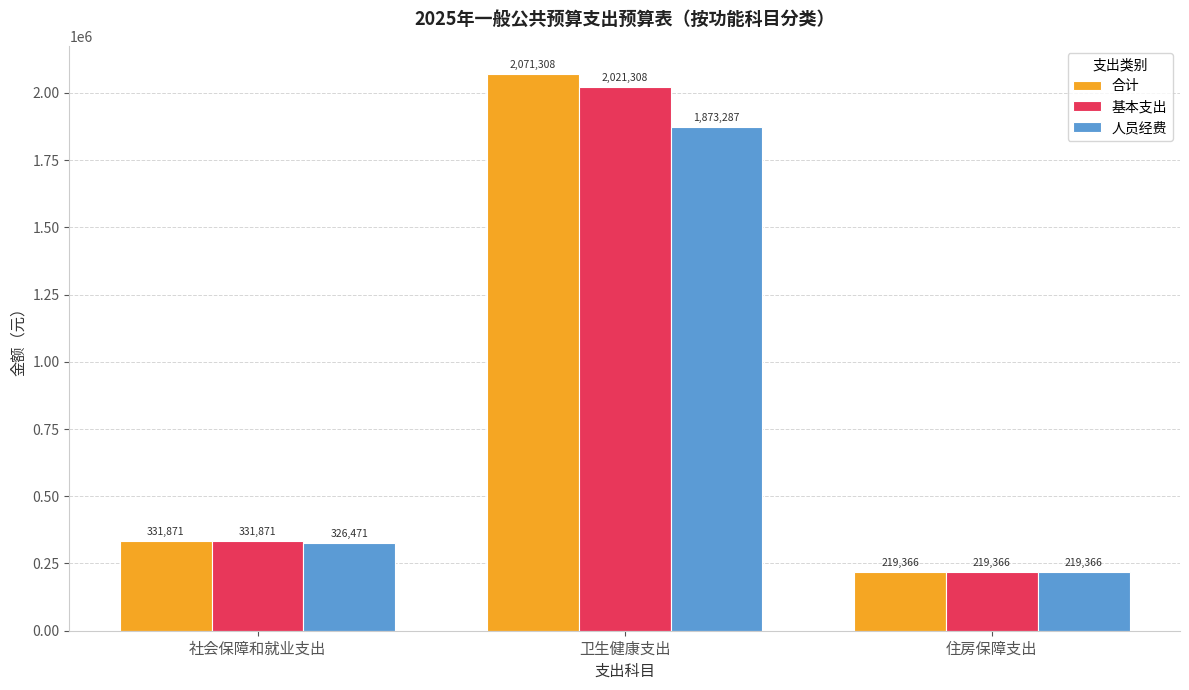

Rank the series by their maximum value, from lowest to highest.

人员经费, 基本支出, 合计